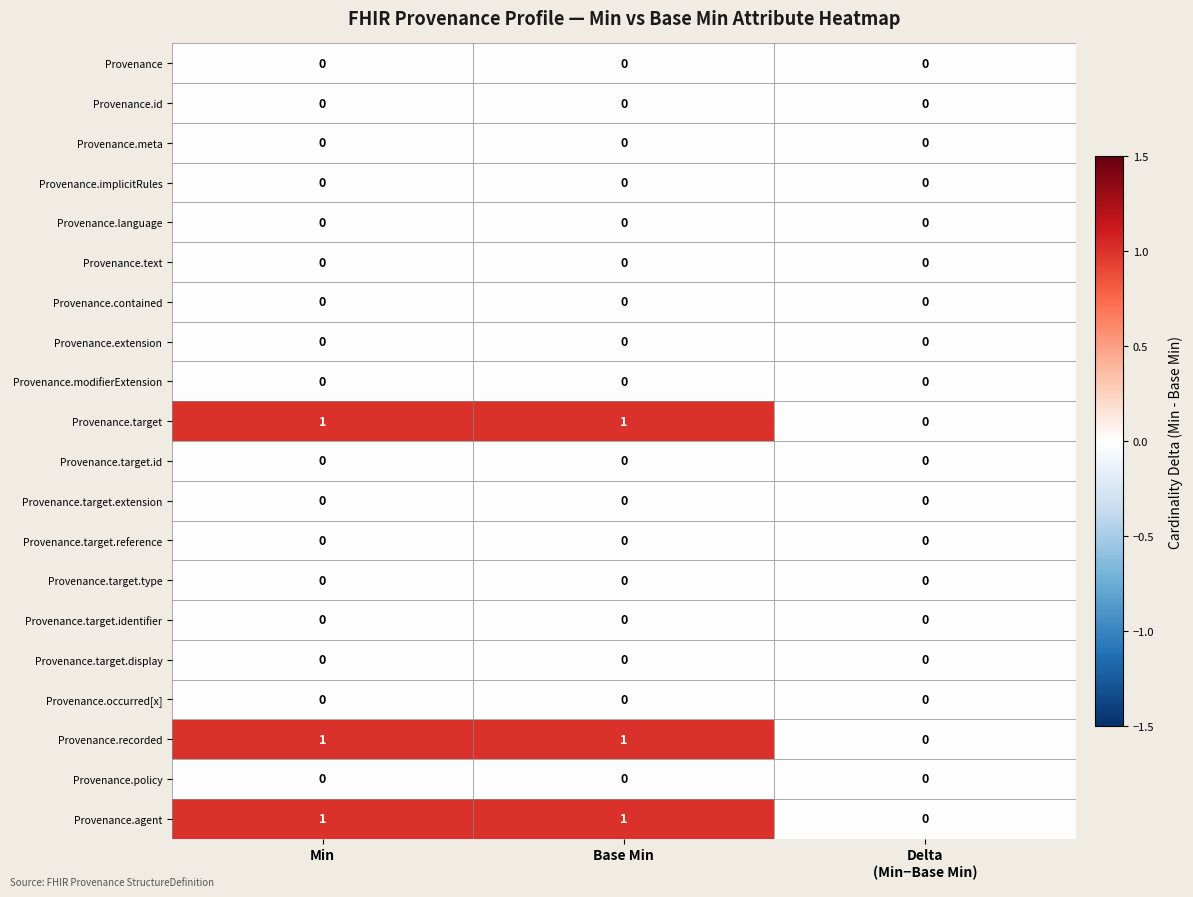

What is the total value across all series at Base Min?

3